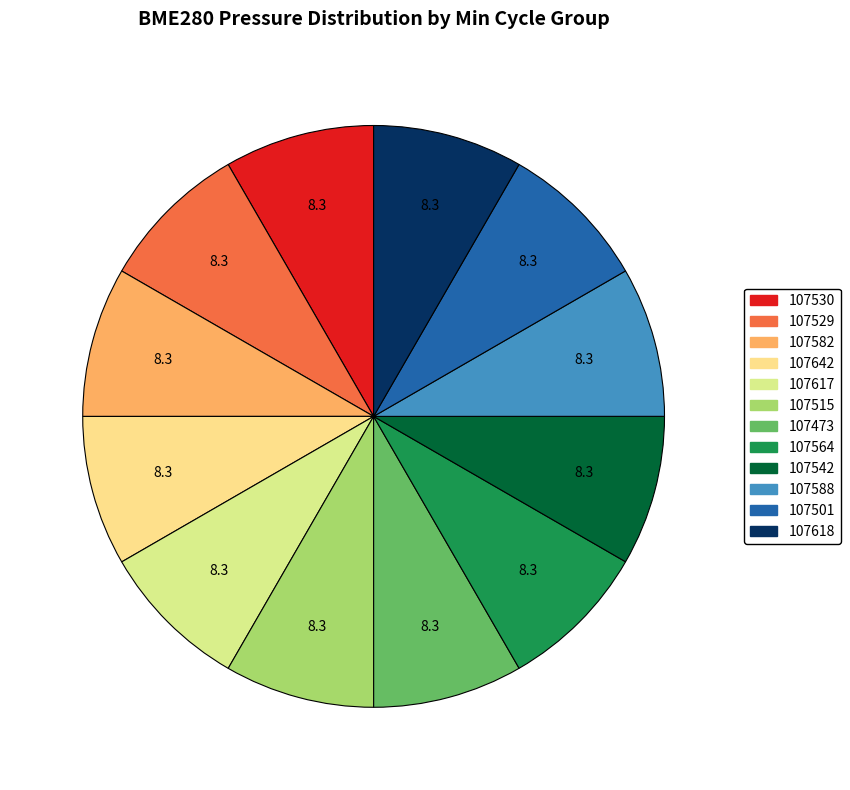

Is 107473 the majority of the pie?

No